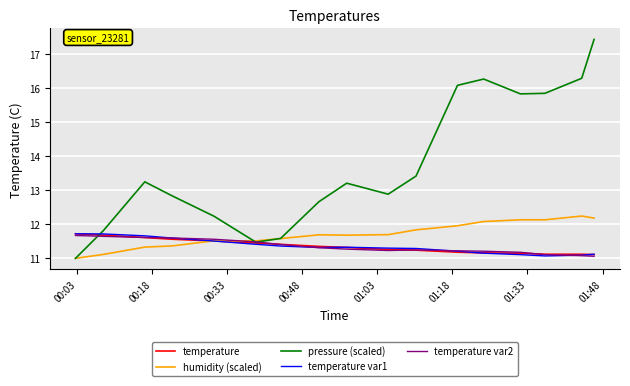

What is the minimum value shown in the chart?

11.0